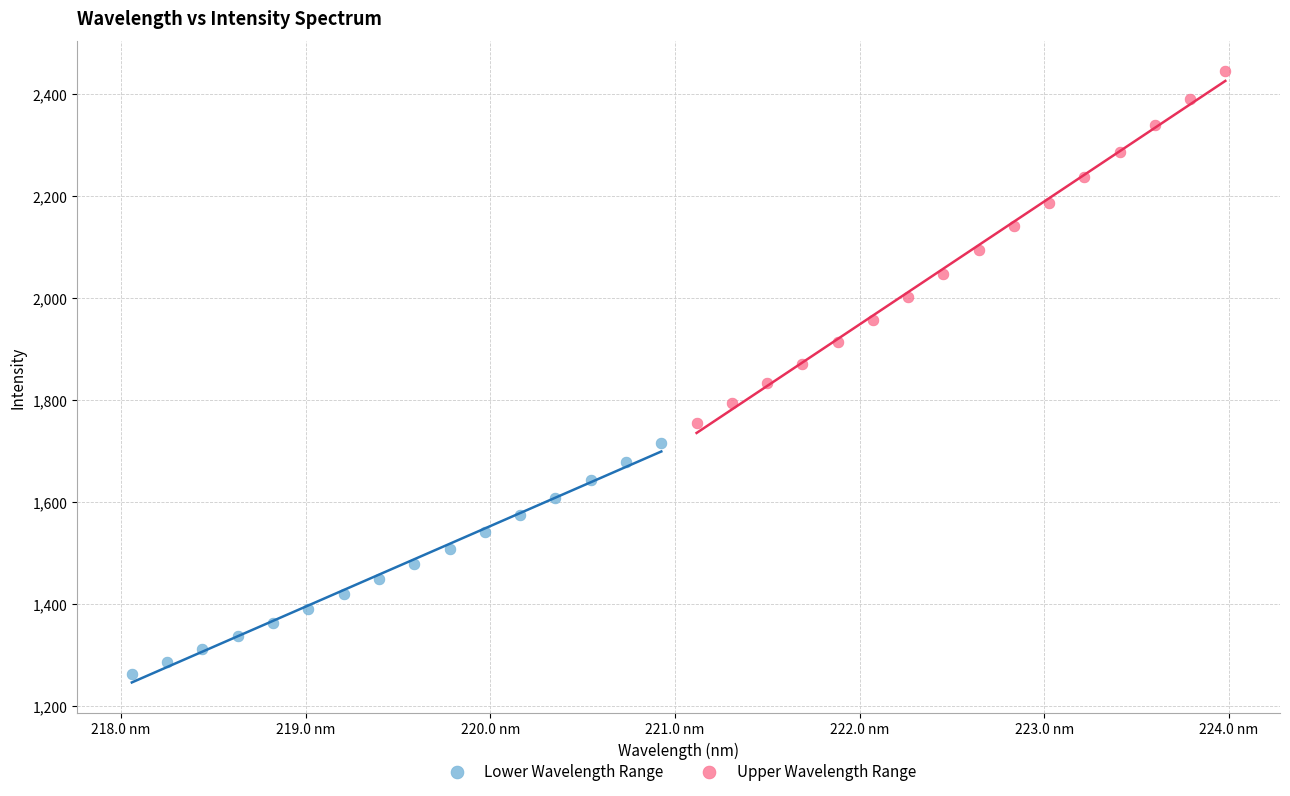

Which series reaches the minimum Y coordinate?

Lower Wavelength Range